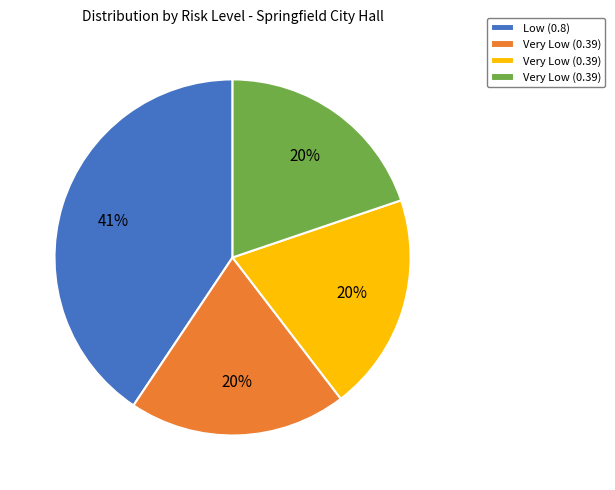

How many segments does this pie chart have?

4